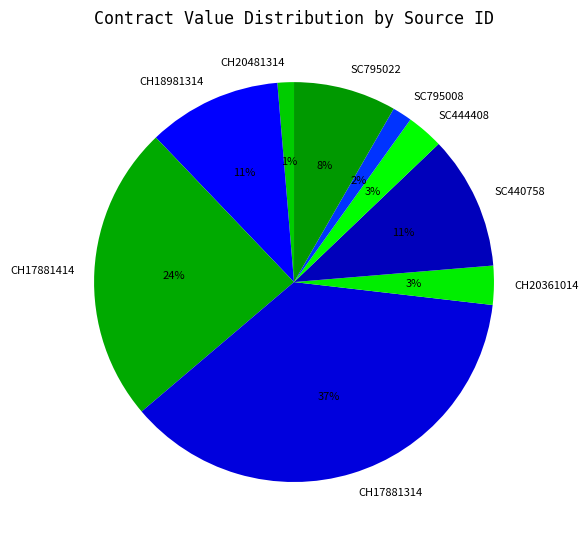

Is the sum of SC440758 and CH20361014 greater than half?

No